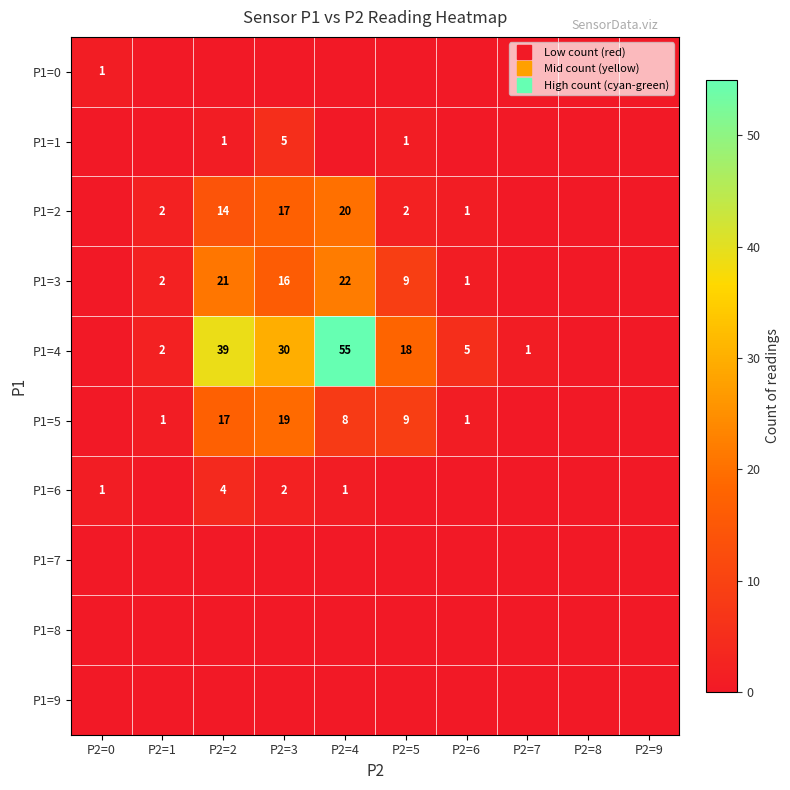

Which series has the widest spread of values?

P1=4